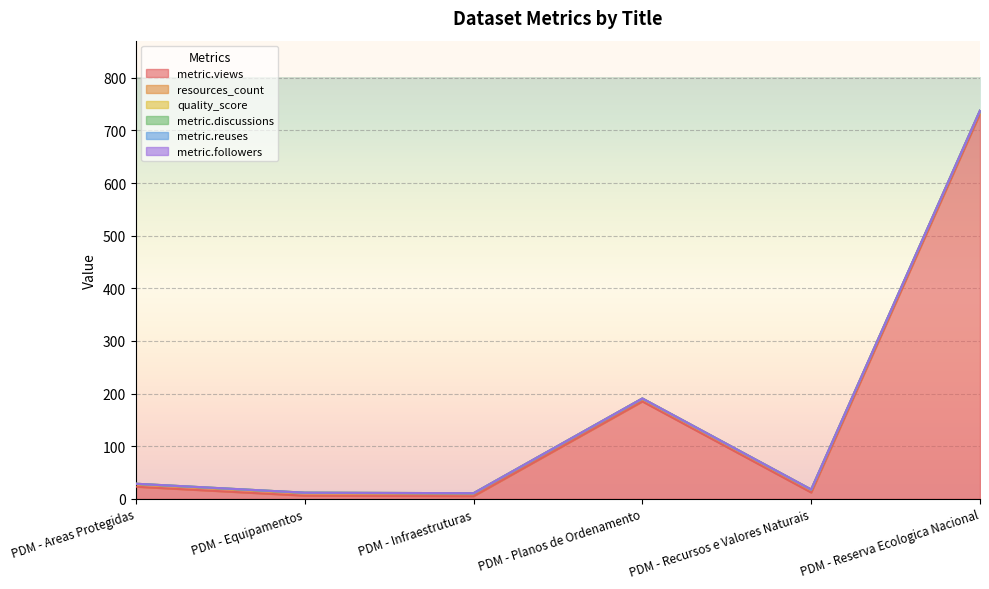

What is the average value of the metric.views series?

160.5